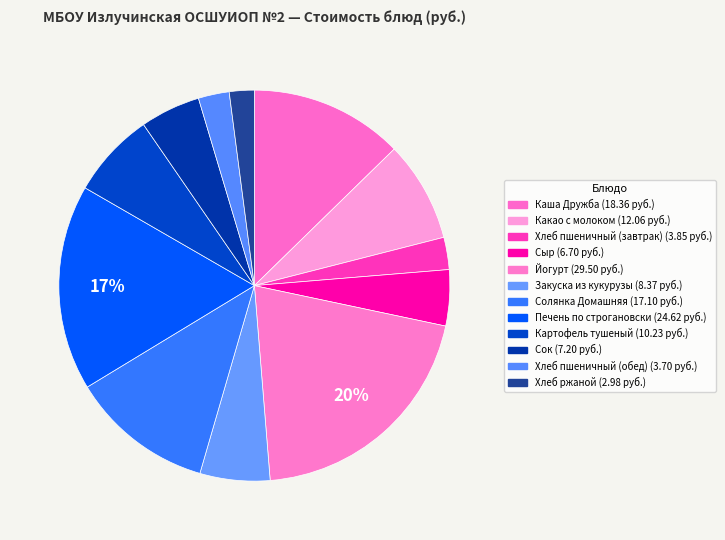

Combined, what portion of the pie is Йогурт and Хлеб пшеничный (завтрак)?

23.1%